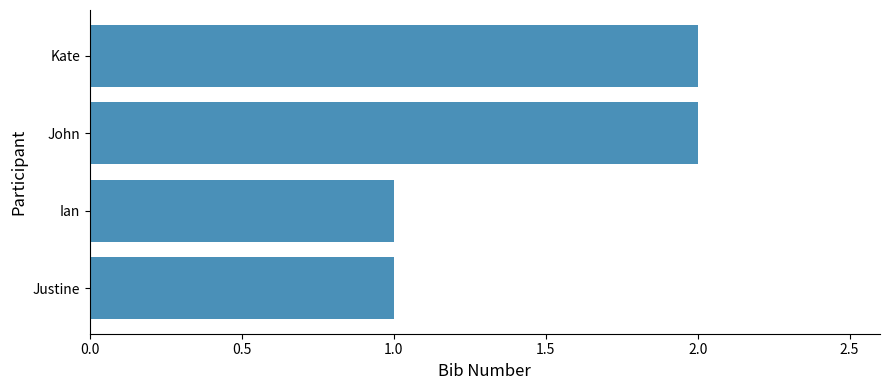

Count the values in the range 1 to 2.

4